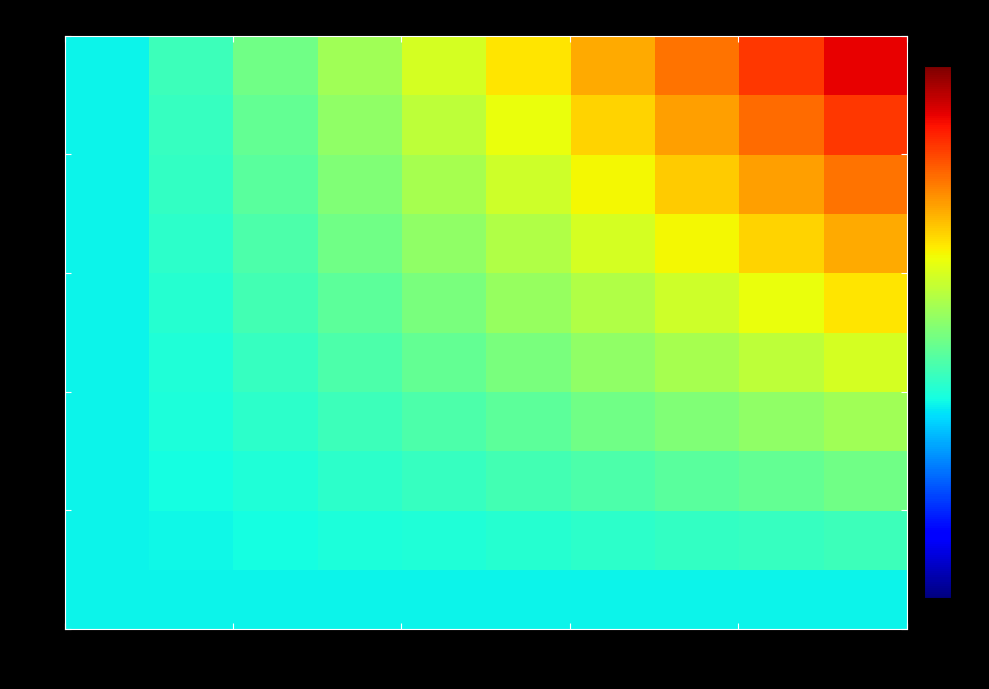

Count the number of data series in this chart.

10